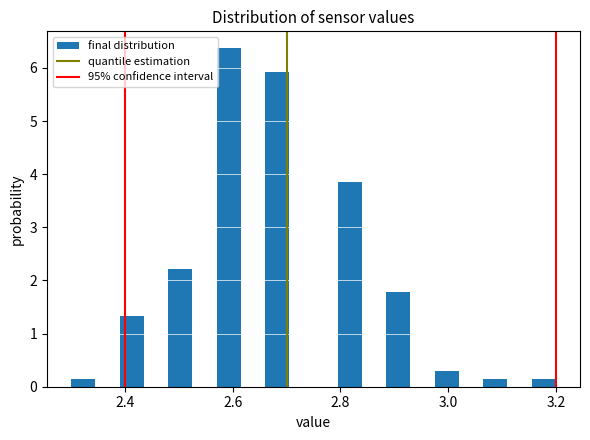

Around what value on the x-axis is the tallest bar? Give the approximate position of its centre, as read against the axis.

2.60